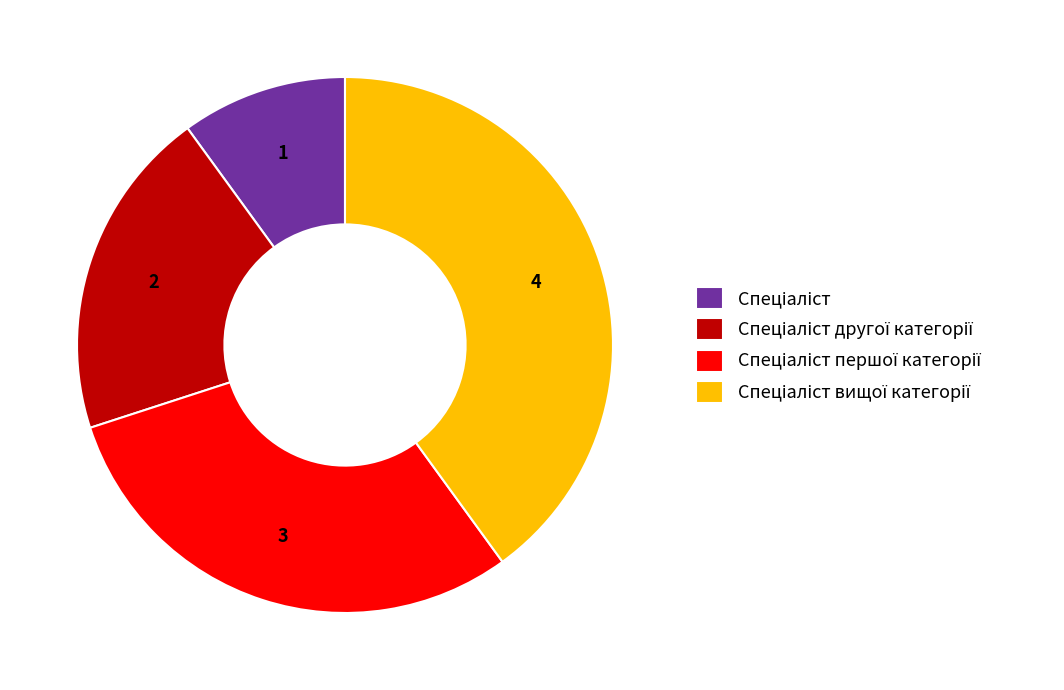

Does any single category account for the majority?

No